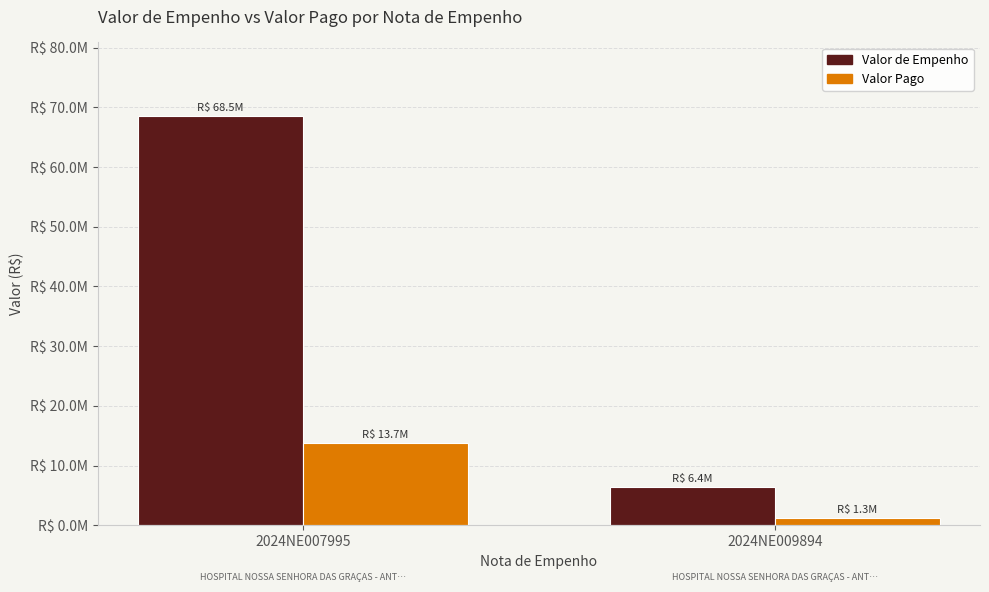

Are the bars horizontal?

No